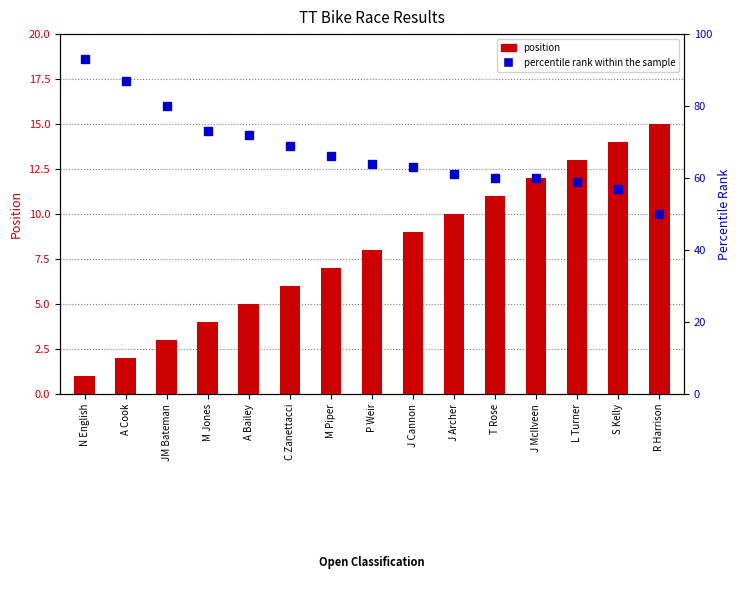

At T Rose, list the series in order from smallest to largest.

position, percentile rank within the sample